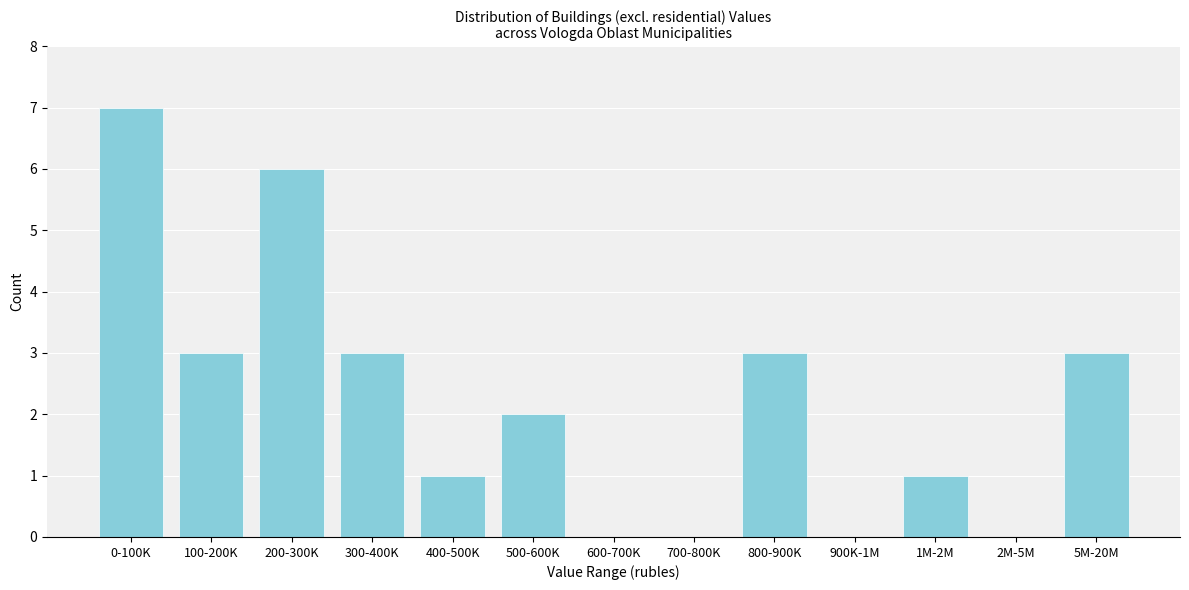

Reading right to left, list all the values displayed in this chart.

5M-20M=3	2M-5M=0	1M-2M=1	900K-1M=0	800-900K=3	700-800K=0	600-700K=0	500-600K=2	400-500K=1	300-400K=3	200-300K=6	100-200K=3	0-100K=7